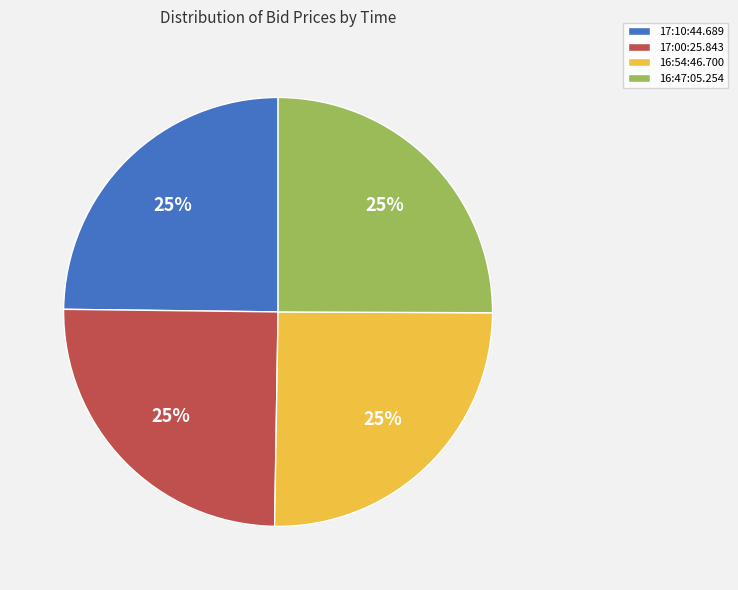

To the nearest percent, what percentage of the pie is 16:54:46.700?

25%